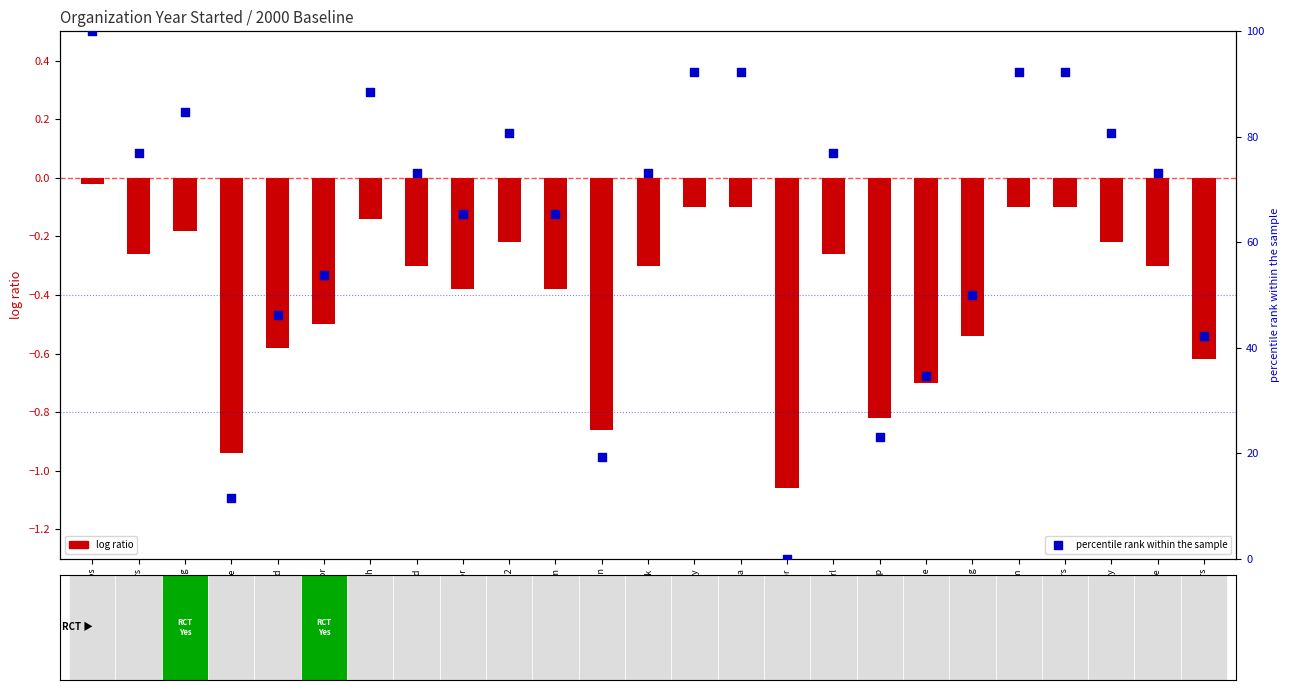

Between Kelly Education and FEV Tutor, which is larger?

FEV Tutor